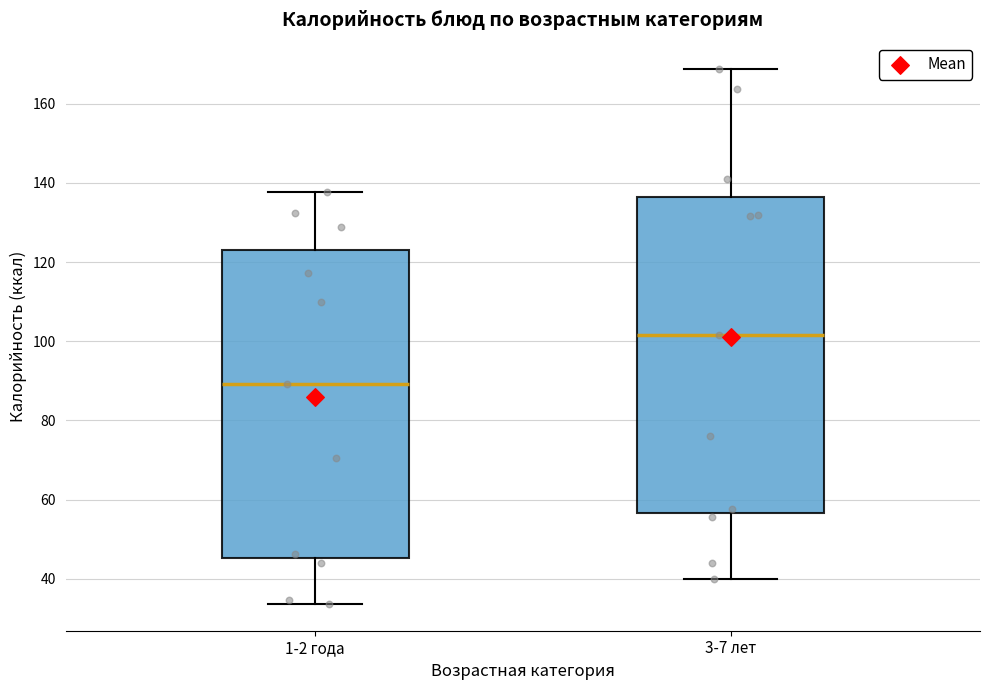

Reading left to right, read every box against the y-axis: the position of its median line, the range the box covers, and the ends of its whiskers. The values are not printed on the chart, so give them approximately, as read against the axis.

1-2 года: median 90, box 46 to 124, whiskers 34 to 138
3-7 лет: median 102, box 56 to 136, whiskers 40 to 168